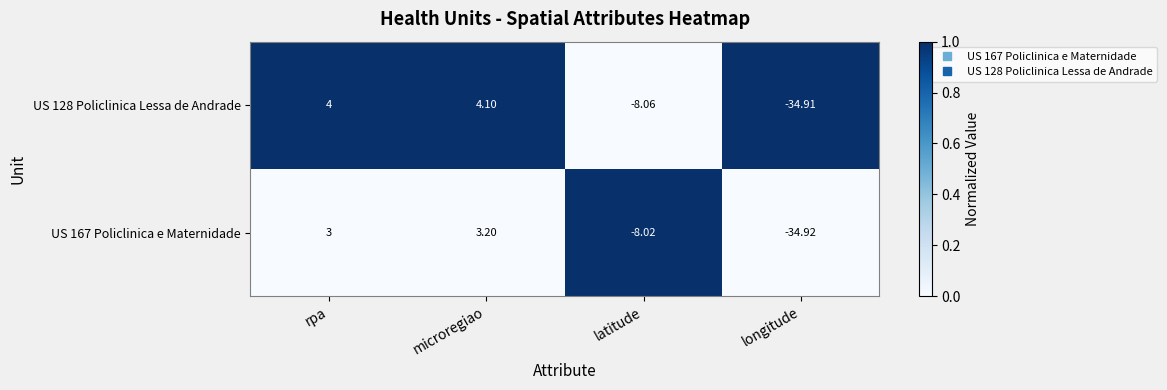

Where is US 167 Policlinica e Maternidade nearest to the value -15?

latitude